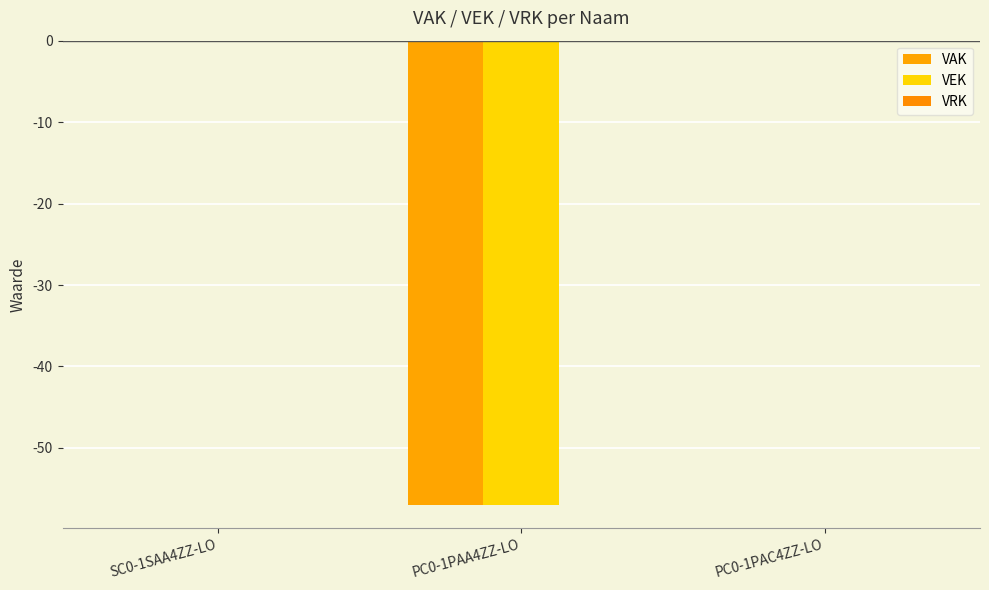

How many series are shown in this chart?

2